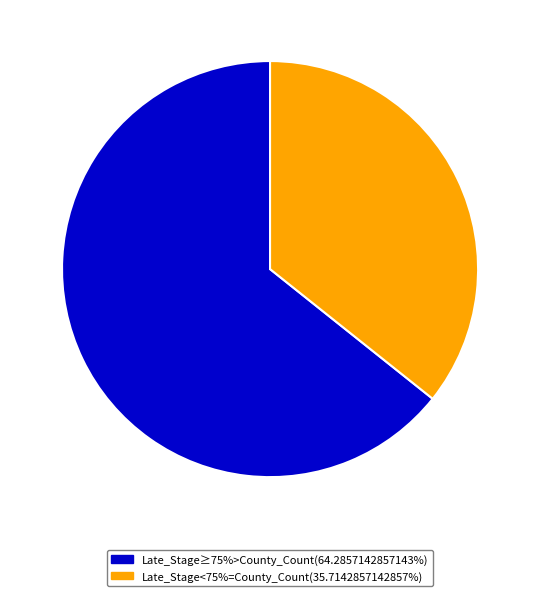

Is there any slice that represents more than half of the pie?

Yes